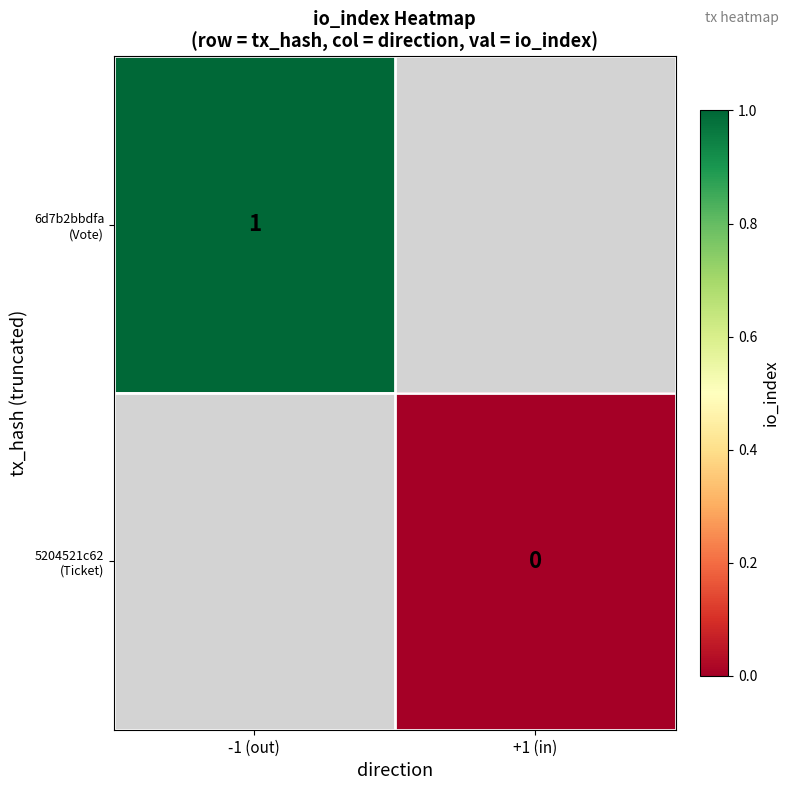

What is the minimum value for 6d7b2bbdfa (Vote)?

1.0